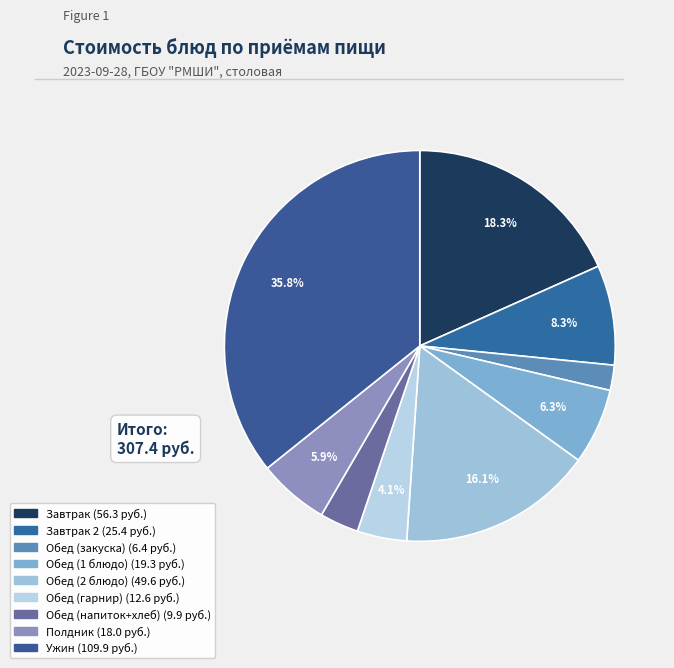

How many slices are in this pie chart?

9